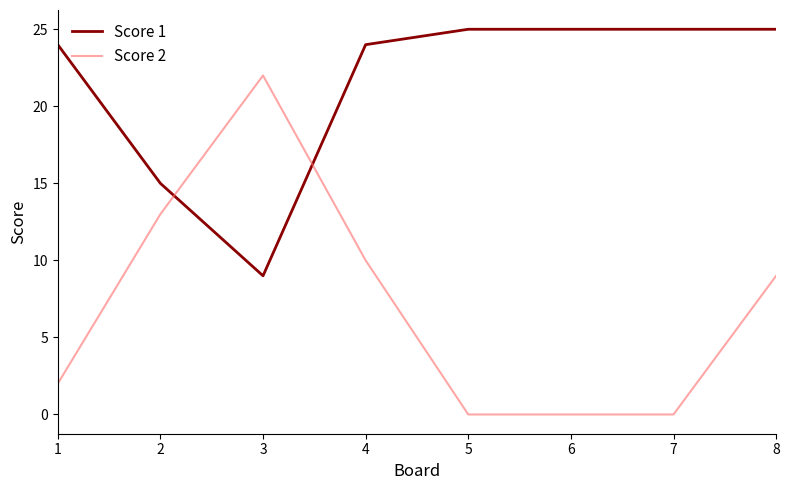

Rank the series at 8 from lowest to highest value.

Score 2, Score 1